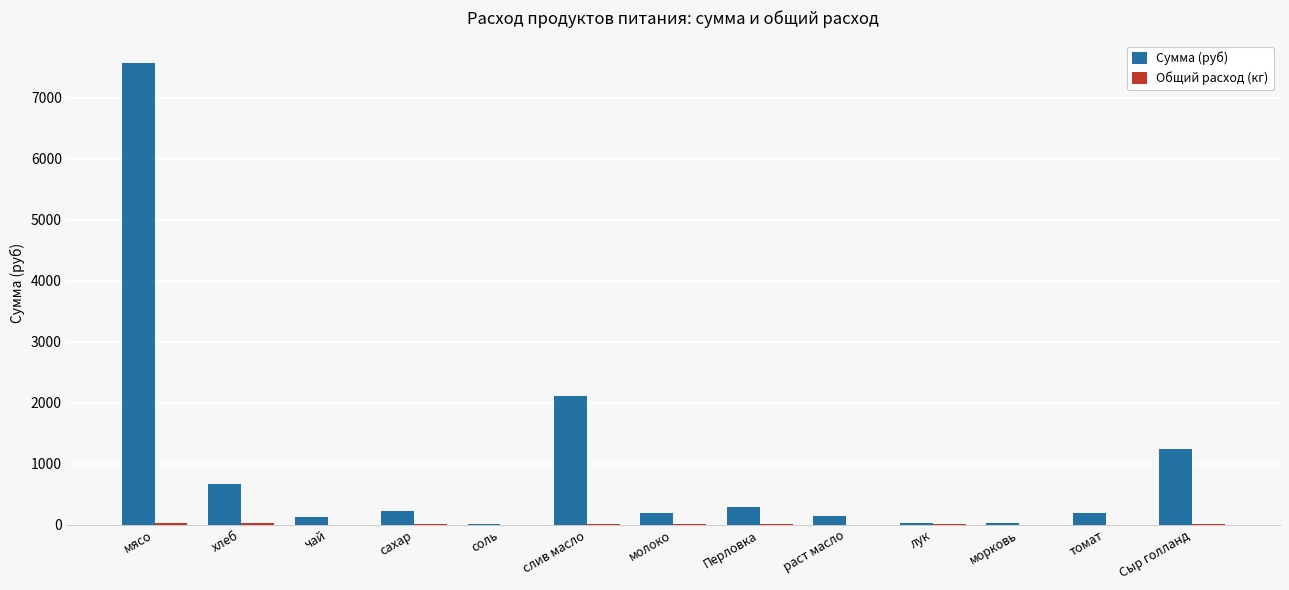

Which series changed the most between мясо and томат?

Сумма (руб)